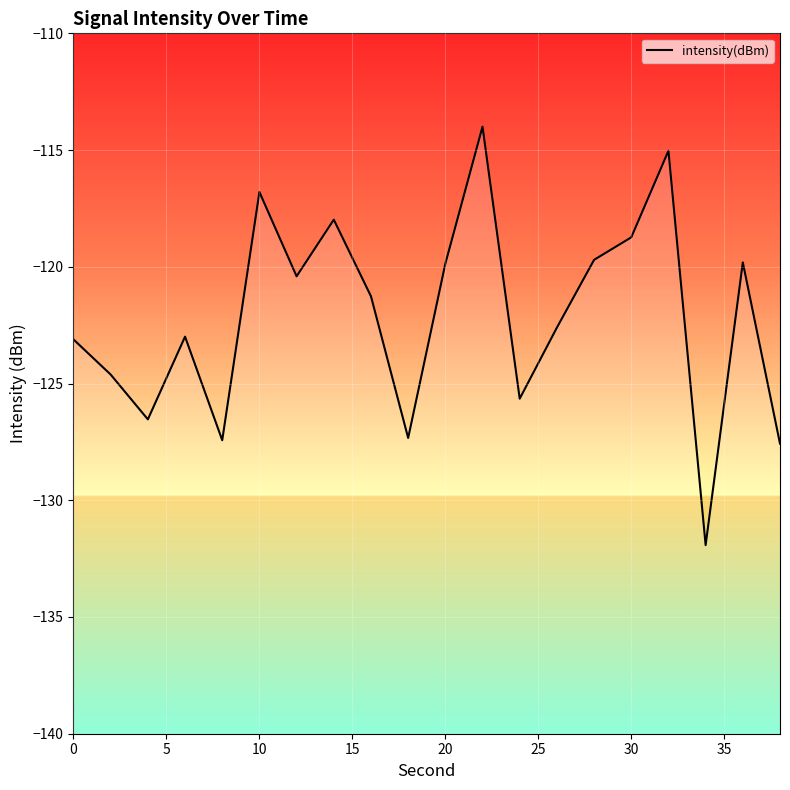

What is the smallest value displayed?

-131.9